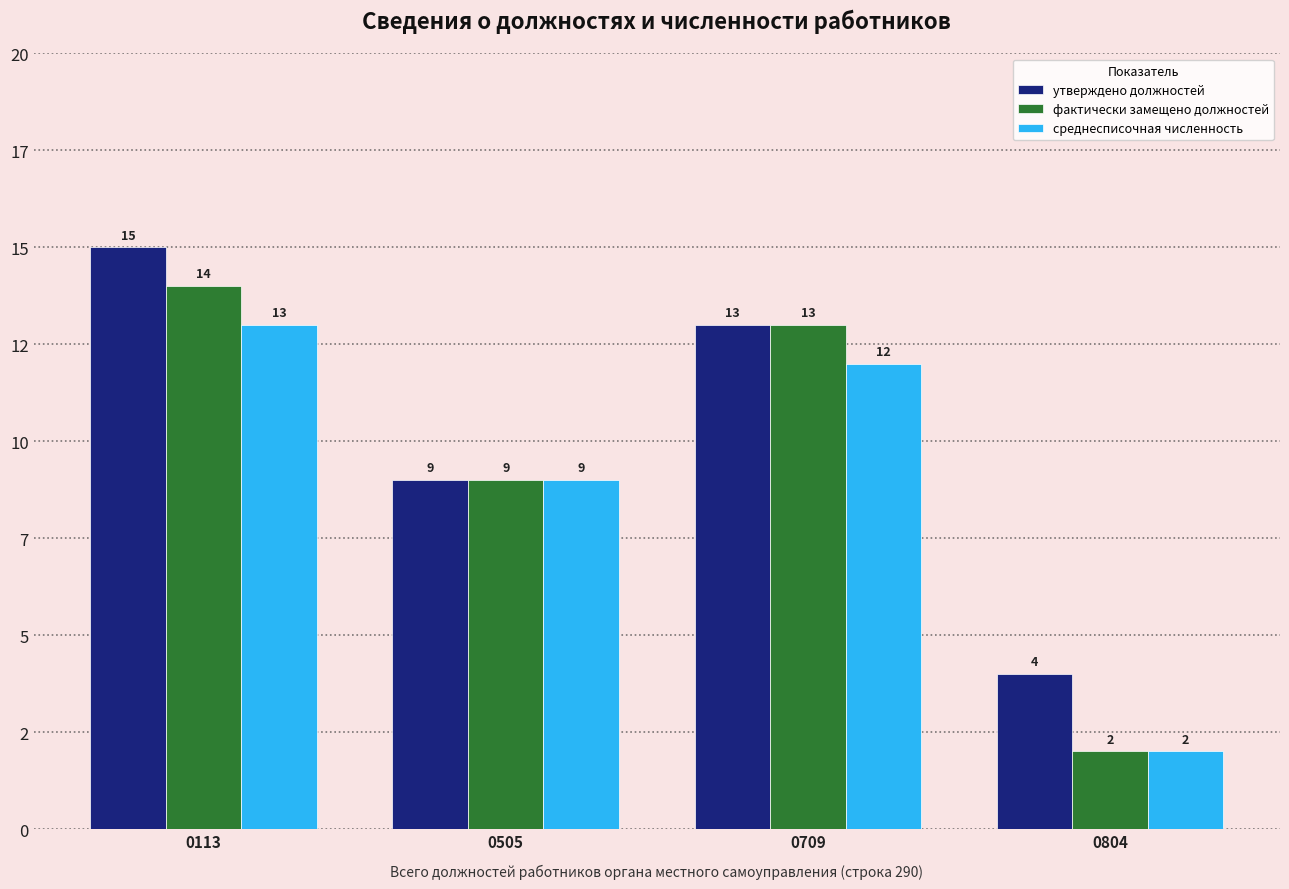

What is the greatest value displayed?

15